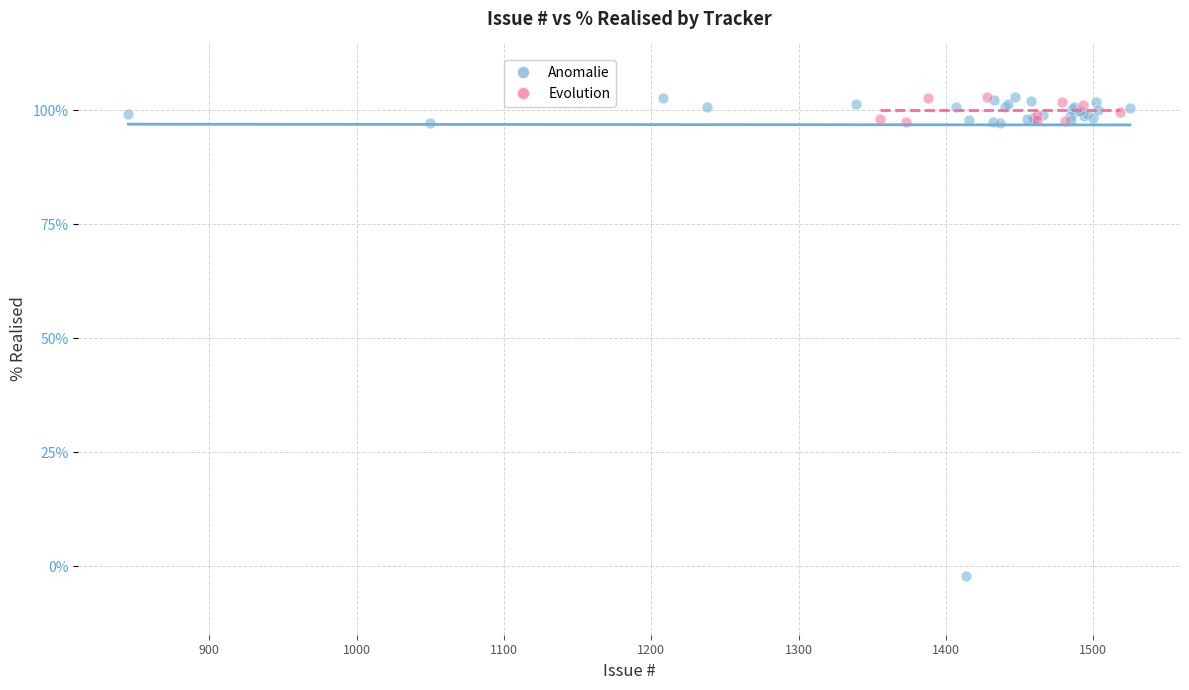

Which series contains the lowest Y value?

Anomalie